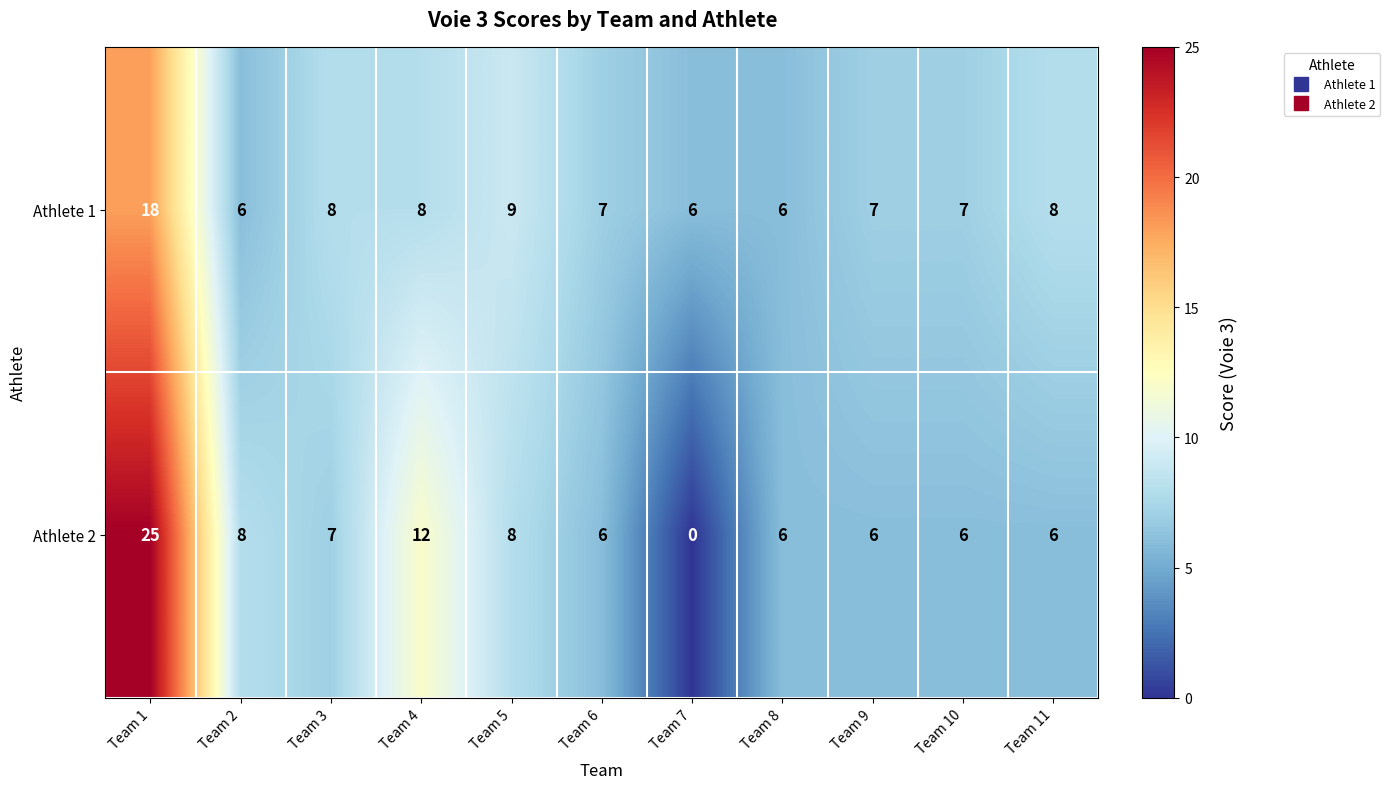

The Athlete 2 series shows 3 at Team 11. True or false?

False